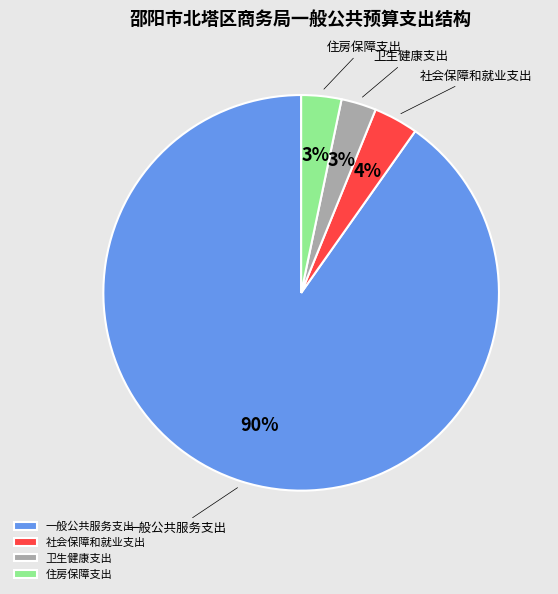

Is it true that 卫生健康支出 is 3% of the pie?

True